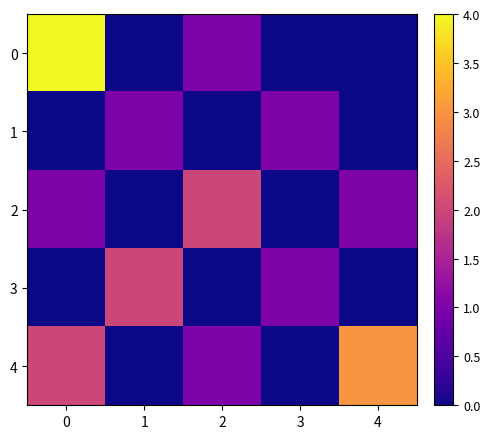

Which series has the largest total across all categories?

4